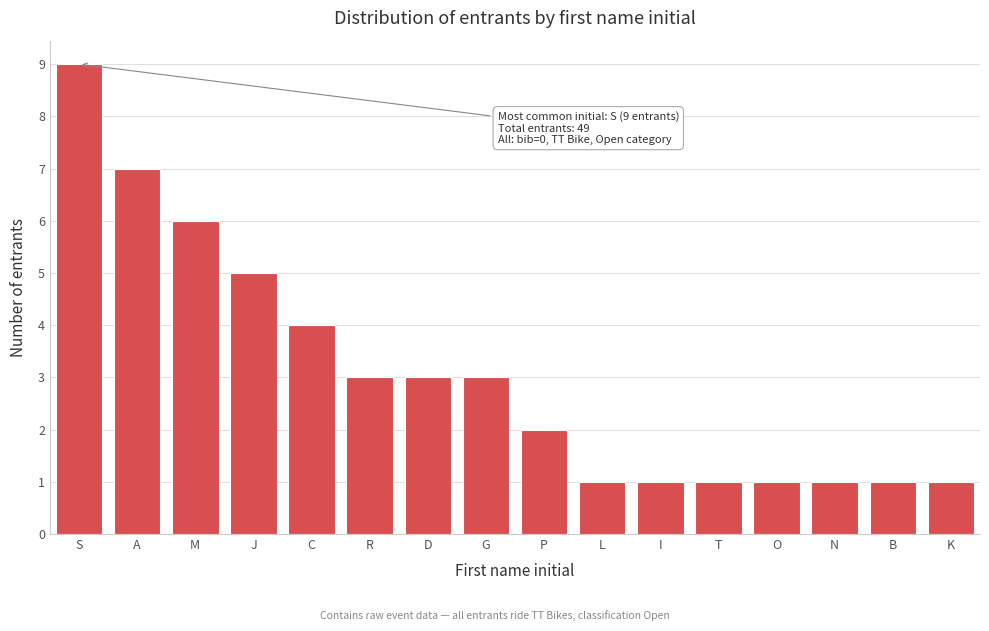

Reading left to right, list all the values displayed in this chart.

9	7	6	5	4	3	3	3	2	1	1	1	1	1	1	1